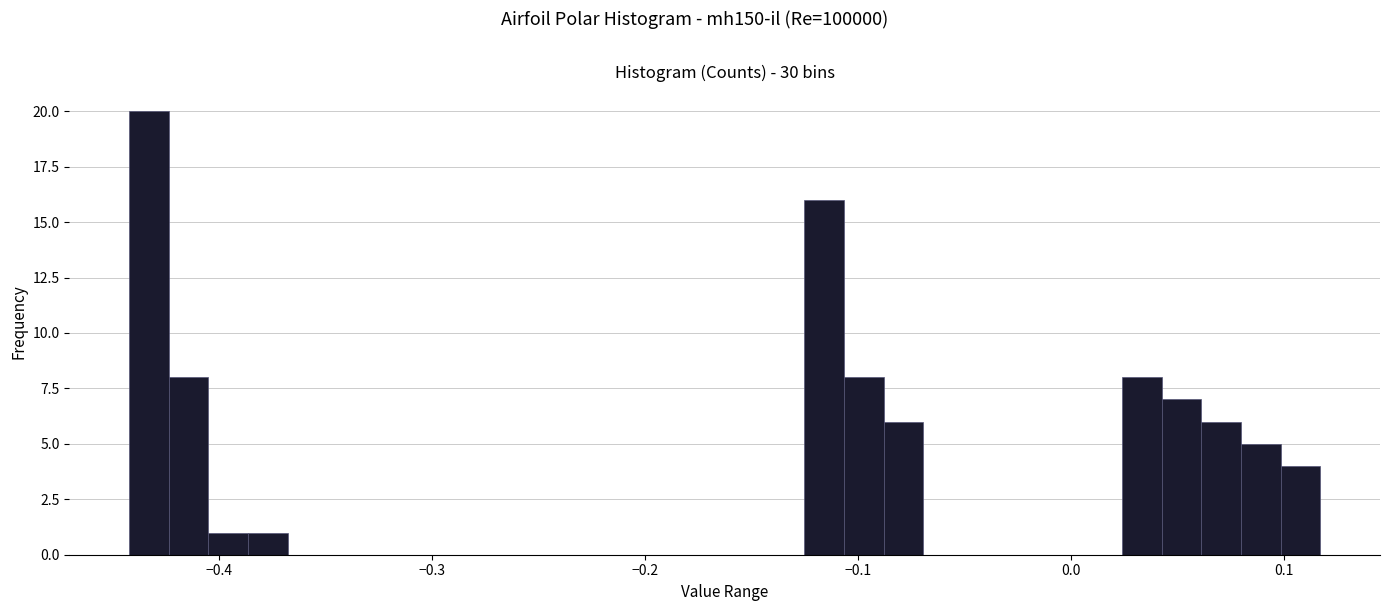

Read against the x-axis, roughly where is the centre of the tallest bar?

-0.43